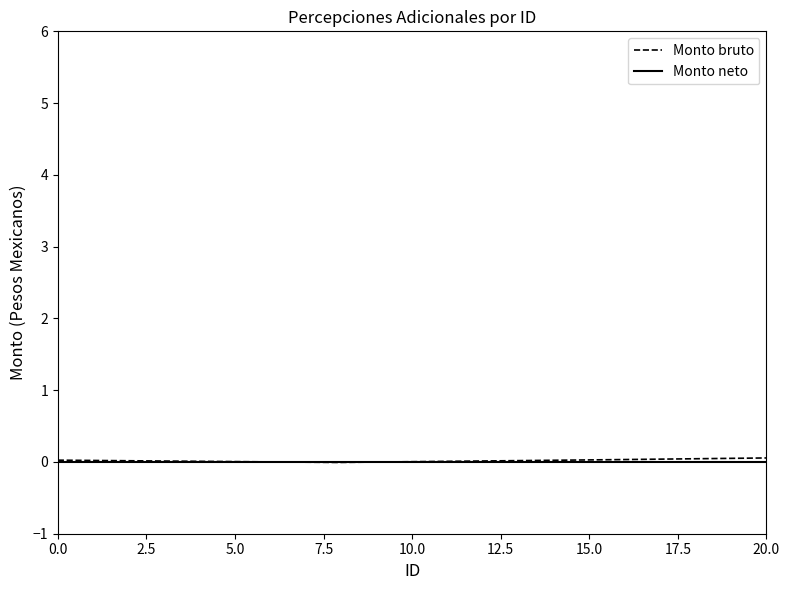

Which series has the widest spread of values?

Monto bruto